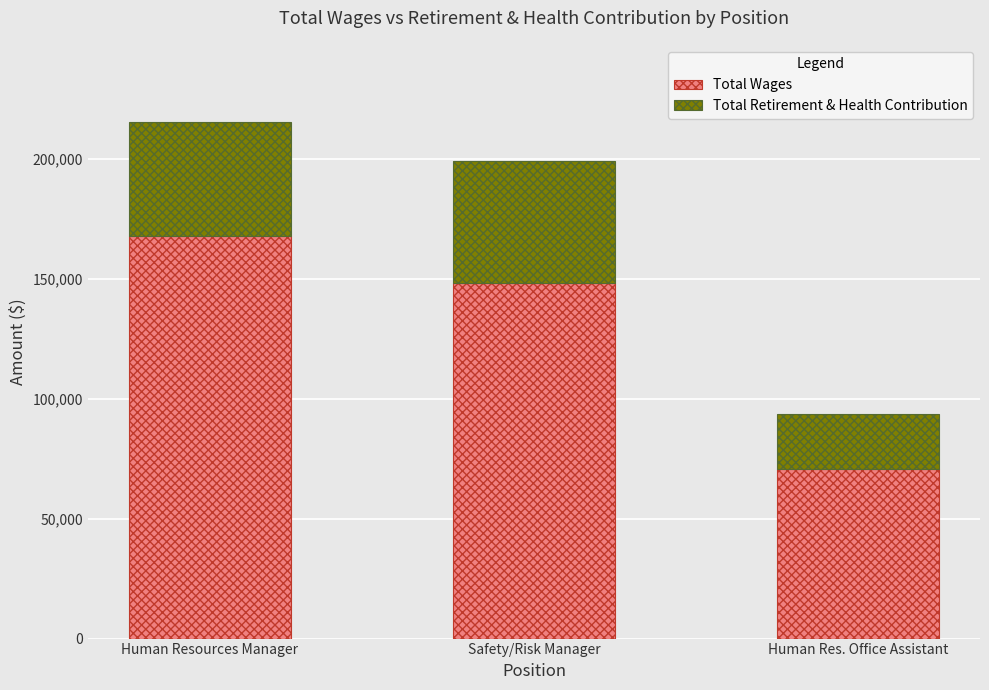

At which label does Total Wages reach its peak?

Human Resources Manager